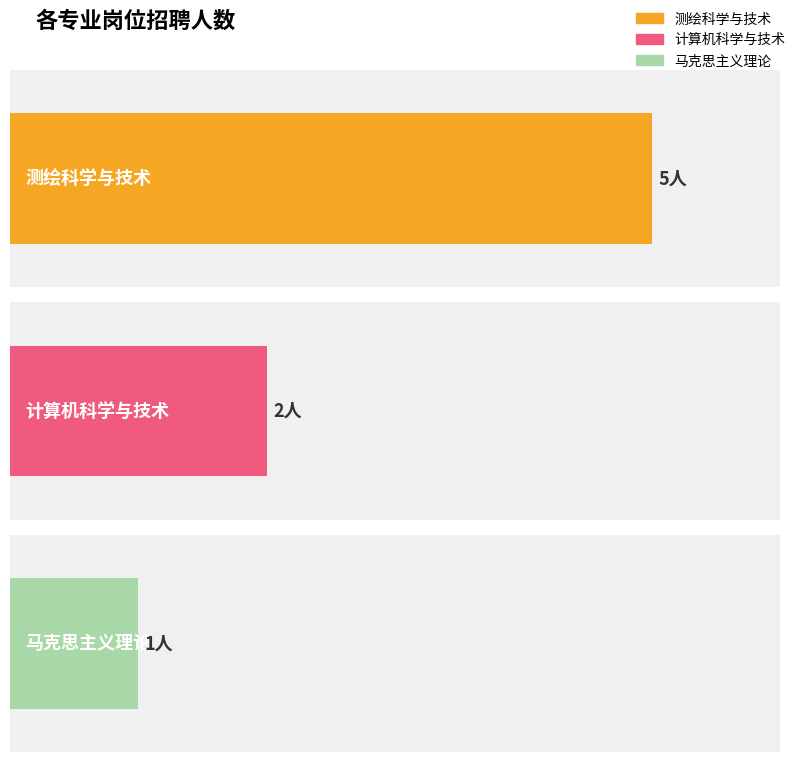

Are the bars grouped side by side (vs. stacked)?

No